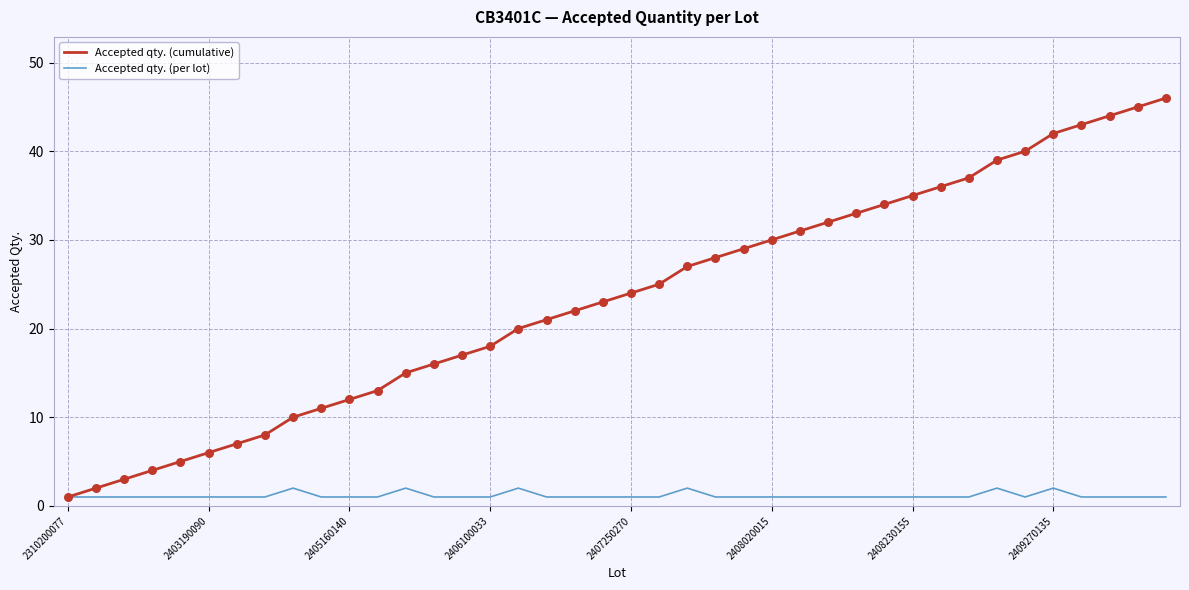

Which series has the largest total across all categories?

Accepted qty. (cumulative)